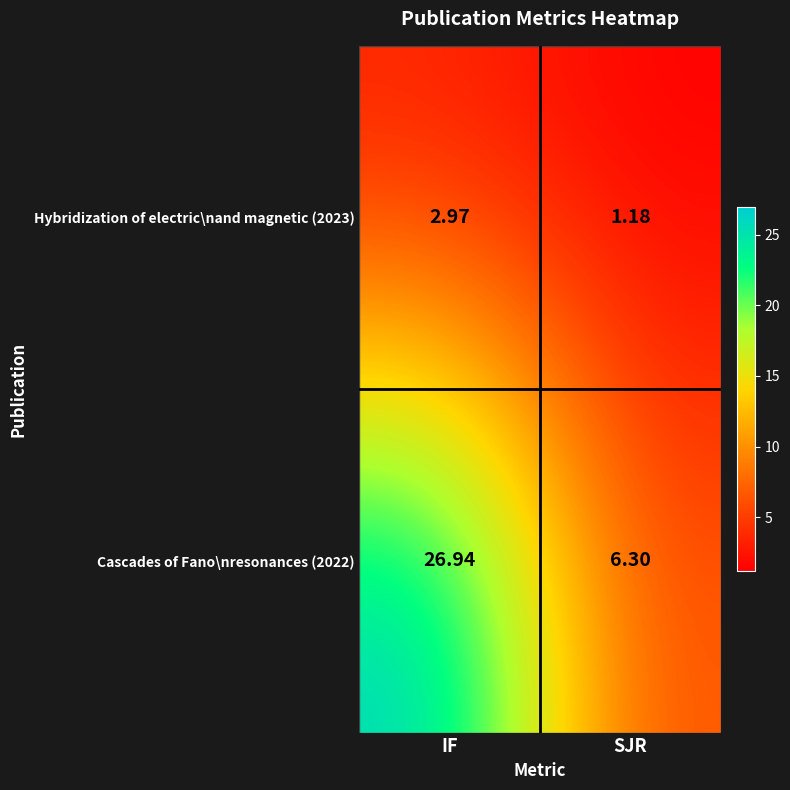

At which category is the sum across all series the highest?

IF